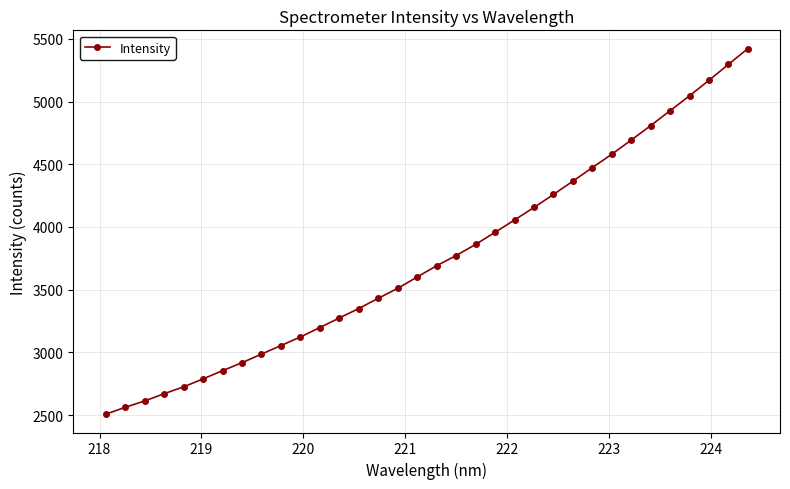

What is the value of the 32nd point from the left?

5169.6